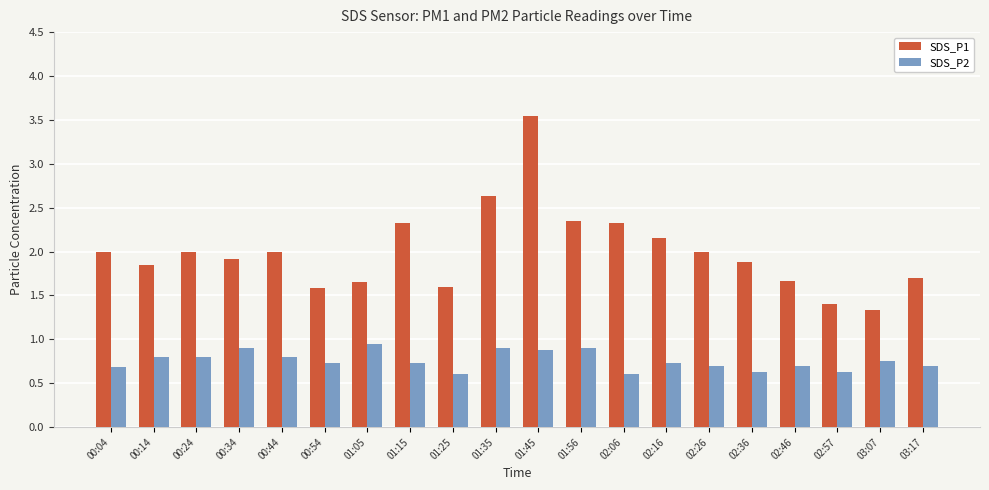

What are all the series names shown in the legend?

SDS_P1, SDS_P2